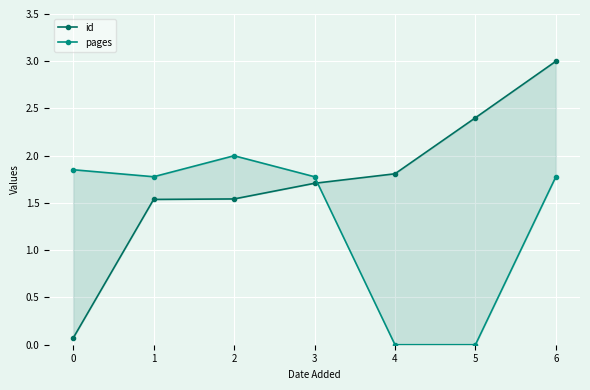

How many lines are shown in the chart?

2